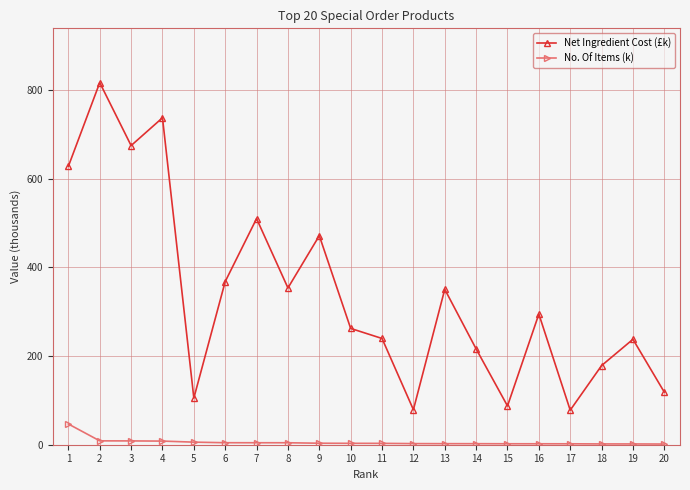

Where is Net Ingredient Cost (£k) nearest to the value 446?

9